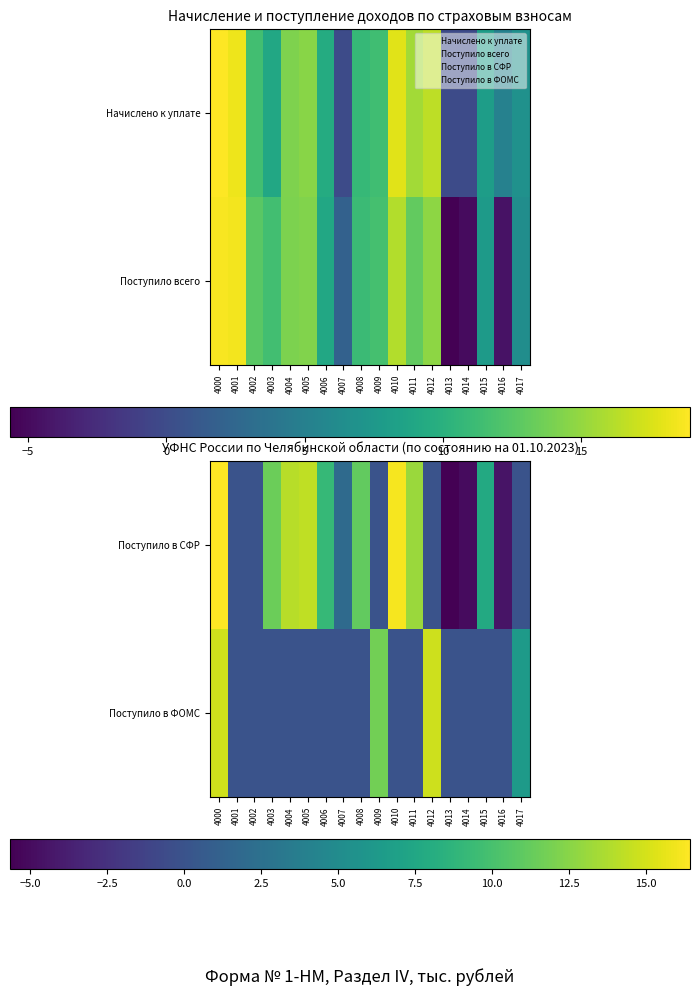

Between 4008 and 4004, which is larger?

4004